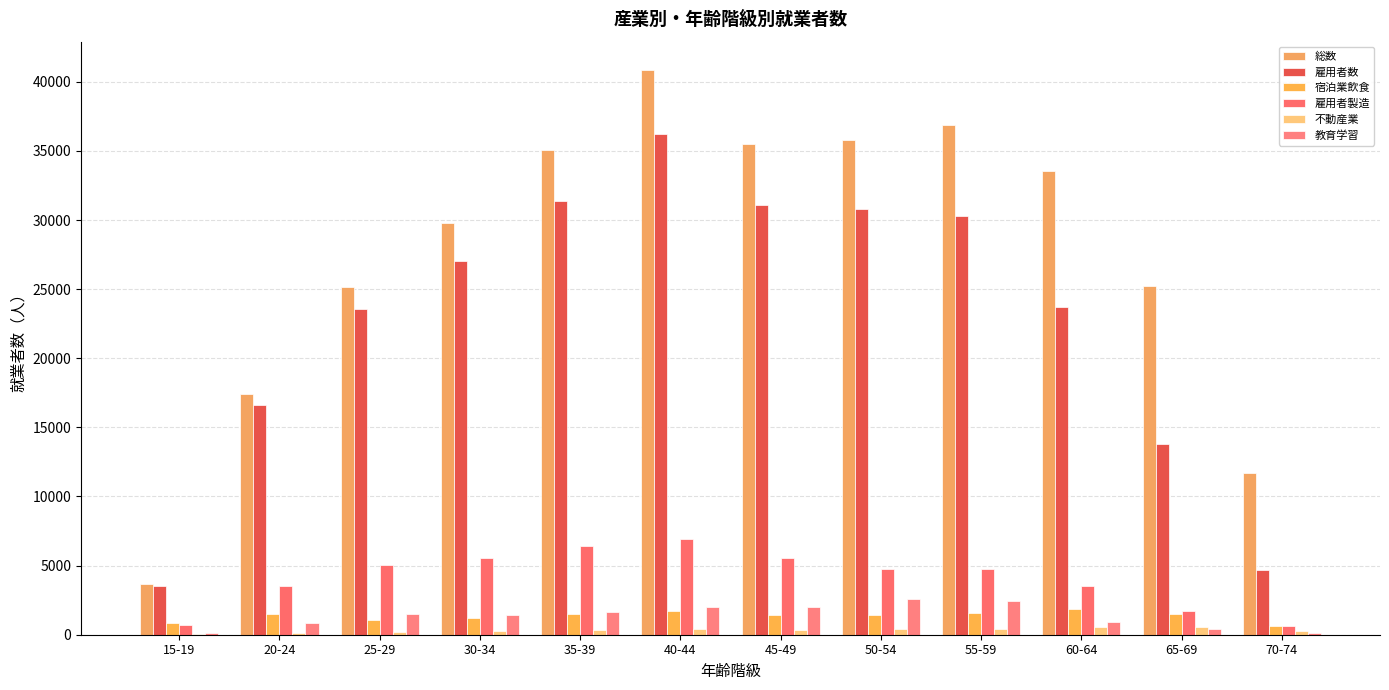

Does the chart contain stacked bars?

No